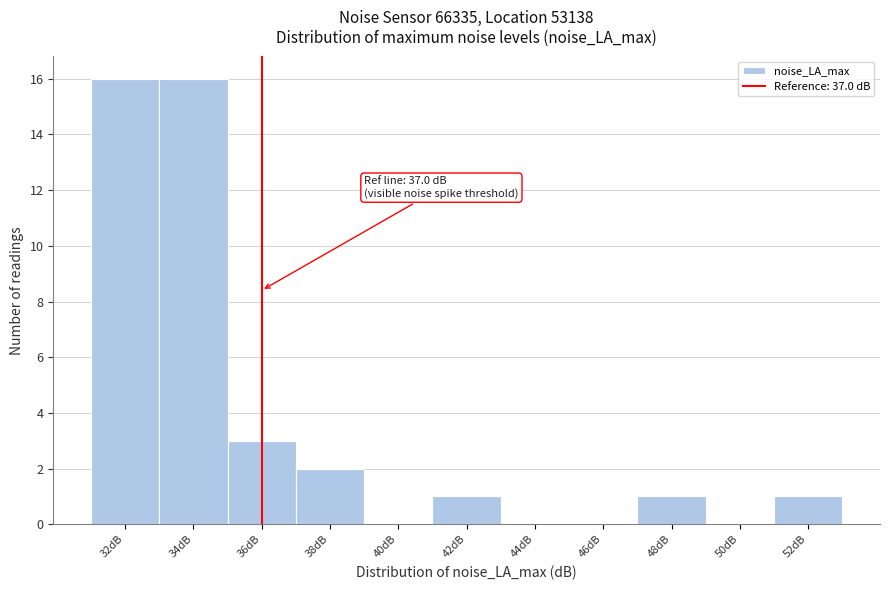

Reading left to right, list all the values displayed in this chart.

32dB=16	34dB=16	36dB=3	38dB=2	40dB=0	42dB=1	44dB=0	46dB=0	48dB=1	50dB=0	52dB=1